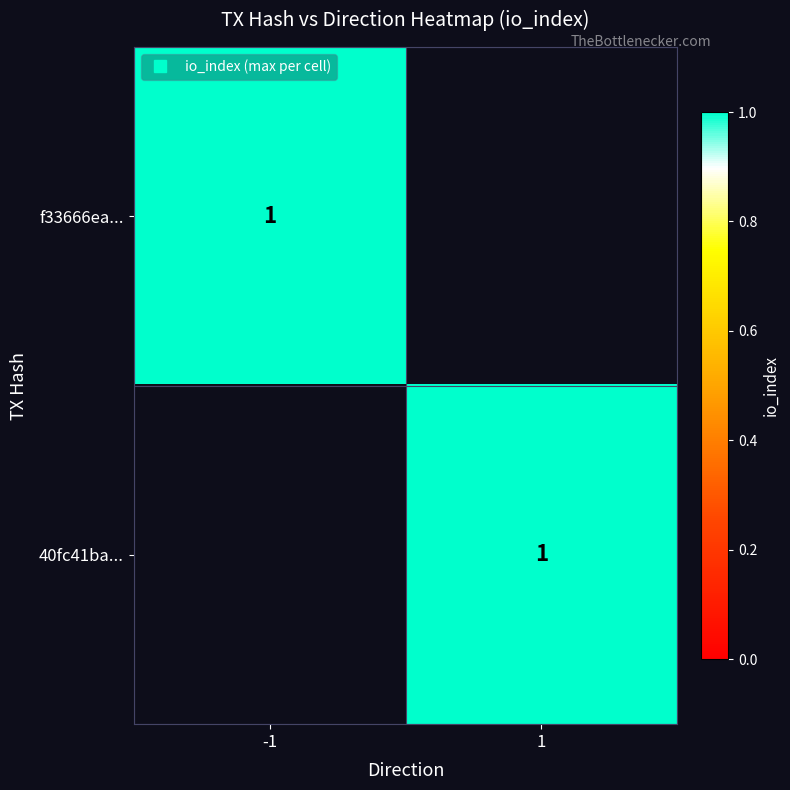

What is the maximum value shown in the chart?

1